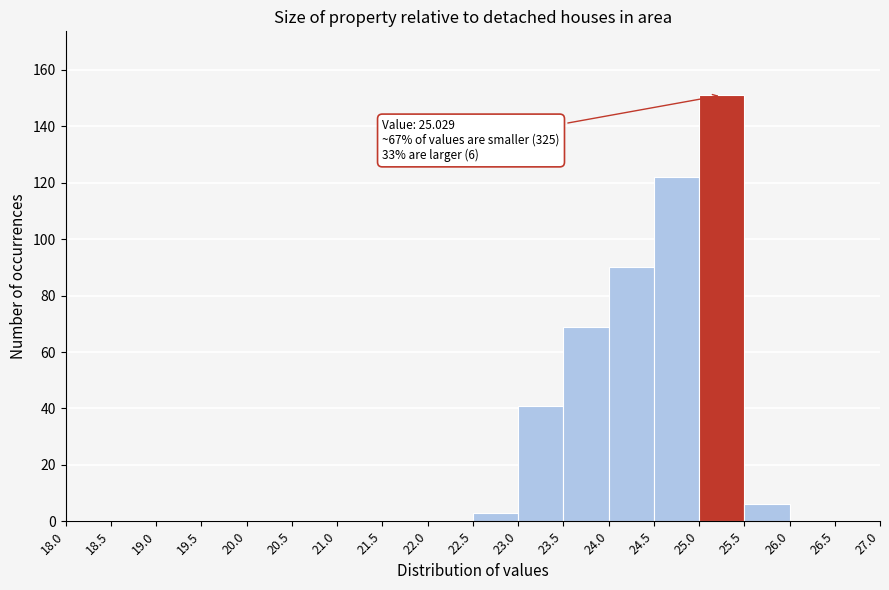

Over which range of the x-axis is the bar tallest?

25.0 to 25.5